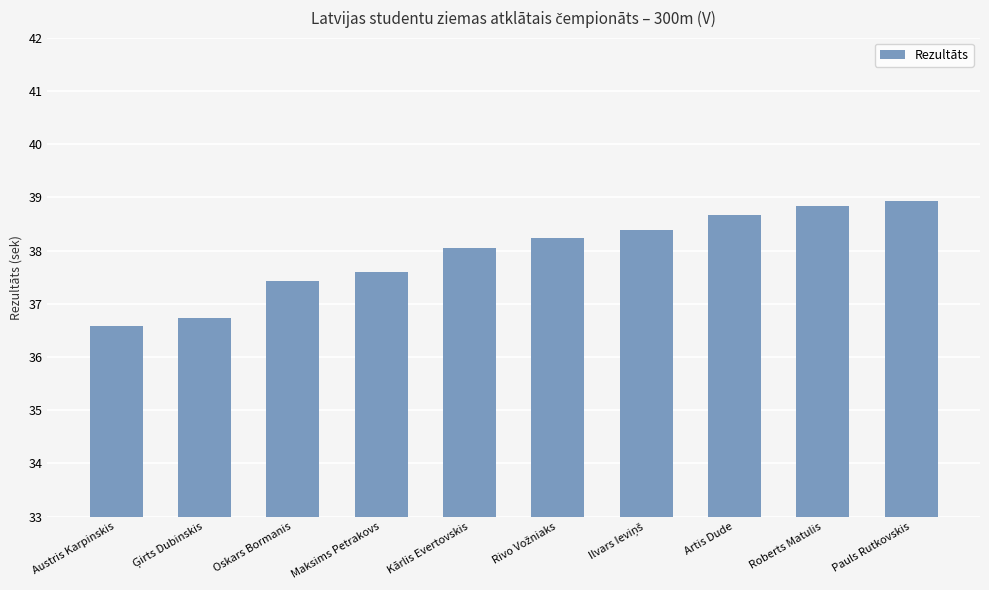

Where does the data first go above 38?

Kārlis Evertovskis